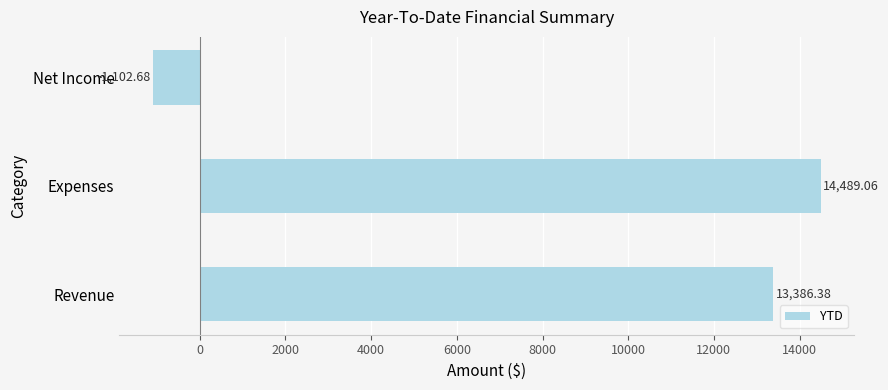

Approximately how many times larger is the value at Expenses compared to Revenue?

1.1